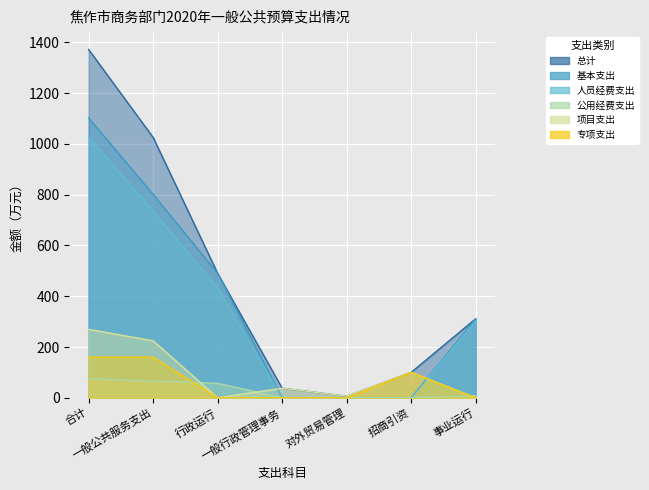

Between which two adjacent categories do 项目支出 and 基本支出 first intersect?

行政运行 and 一般行政管理事务